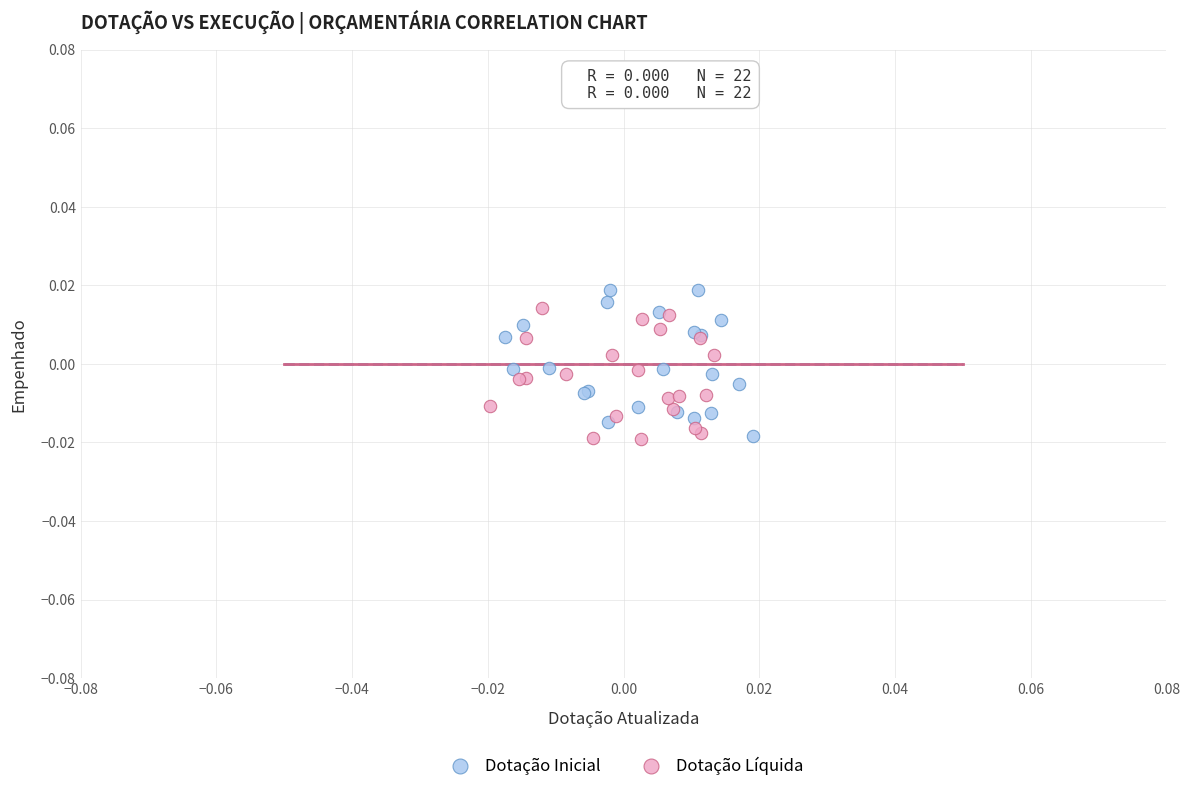

Which series reaches the maximum Y coordinate?

Dotação Inicial